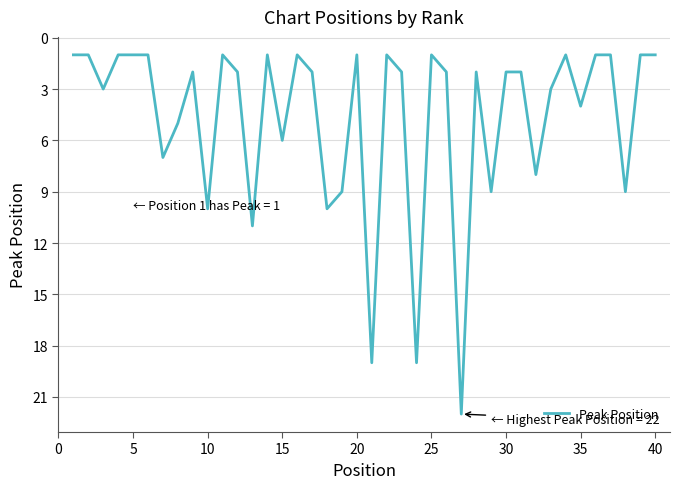

How many lines are shown in the chart?

1